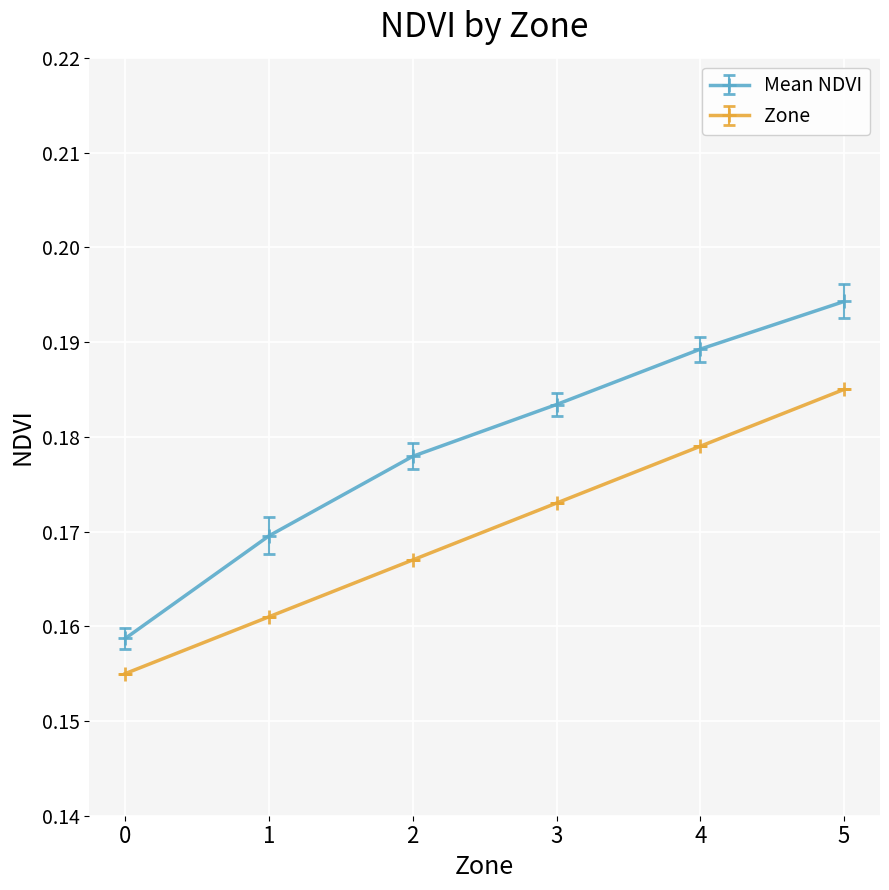

Is it true that Zone equals 0.3 at 3?

False